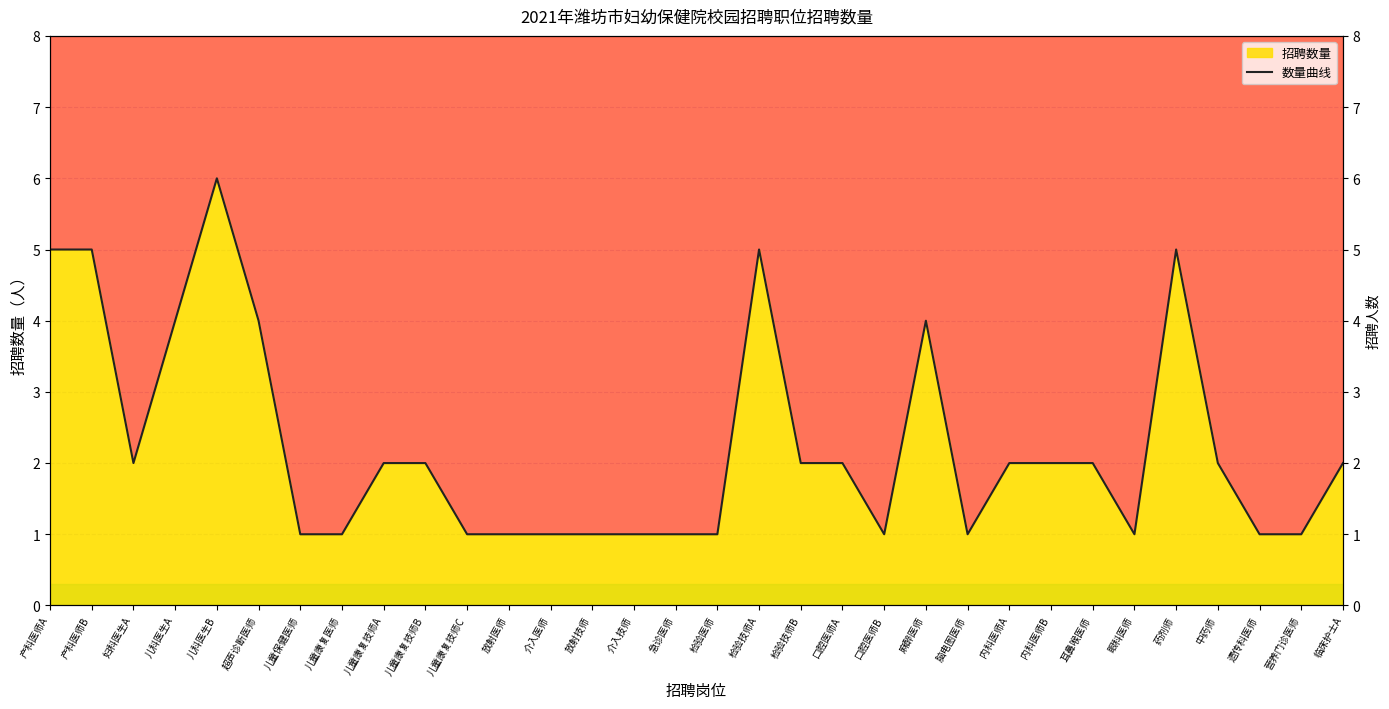

Is it true that the value at 麻醉医师 is 5?

False